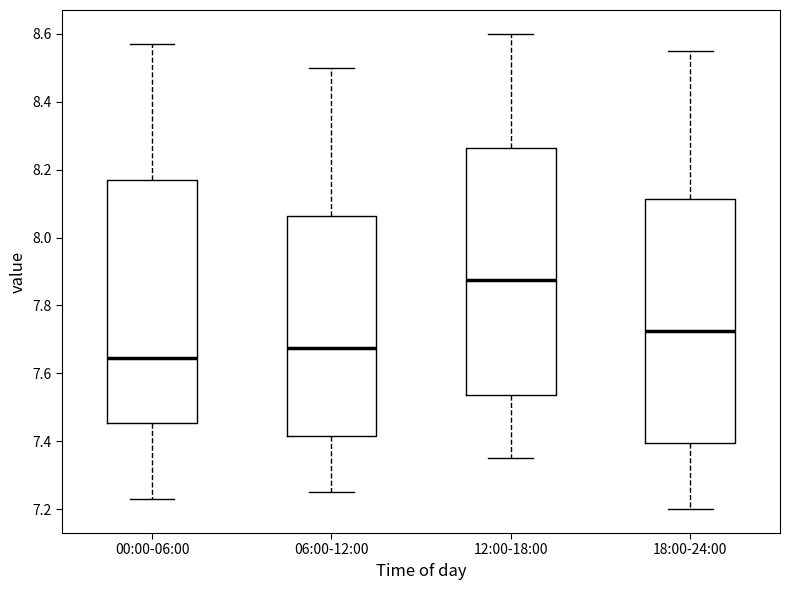

Reading left to right, transcribe this box plot: for each box, give where its median line is, the range the box spans, and where its two whiskers end, as read against the y-axis. The values are not printed on the chart, so give them approximately, as read against the axis.

00:00-06:00: median 7.64, box 7.46 to 8.18, whiskers 7.24 to 8.58
06:00-12:00: median 7.68, box 7.42 to 8.06, whiskers 7.26 to 8.50
12:00-18:00: median 7.88, box 7.54 to 8.26, whiskers 7.36 to 8.60
18:00-24:00: median 7.72, box 7.40 to 8.12, whiskers 7.20 to 8.56